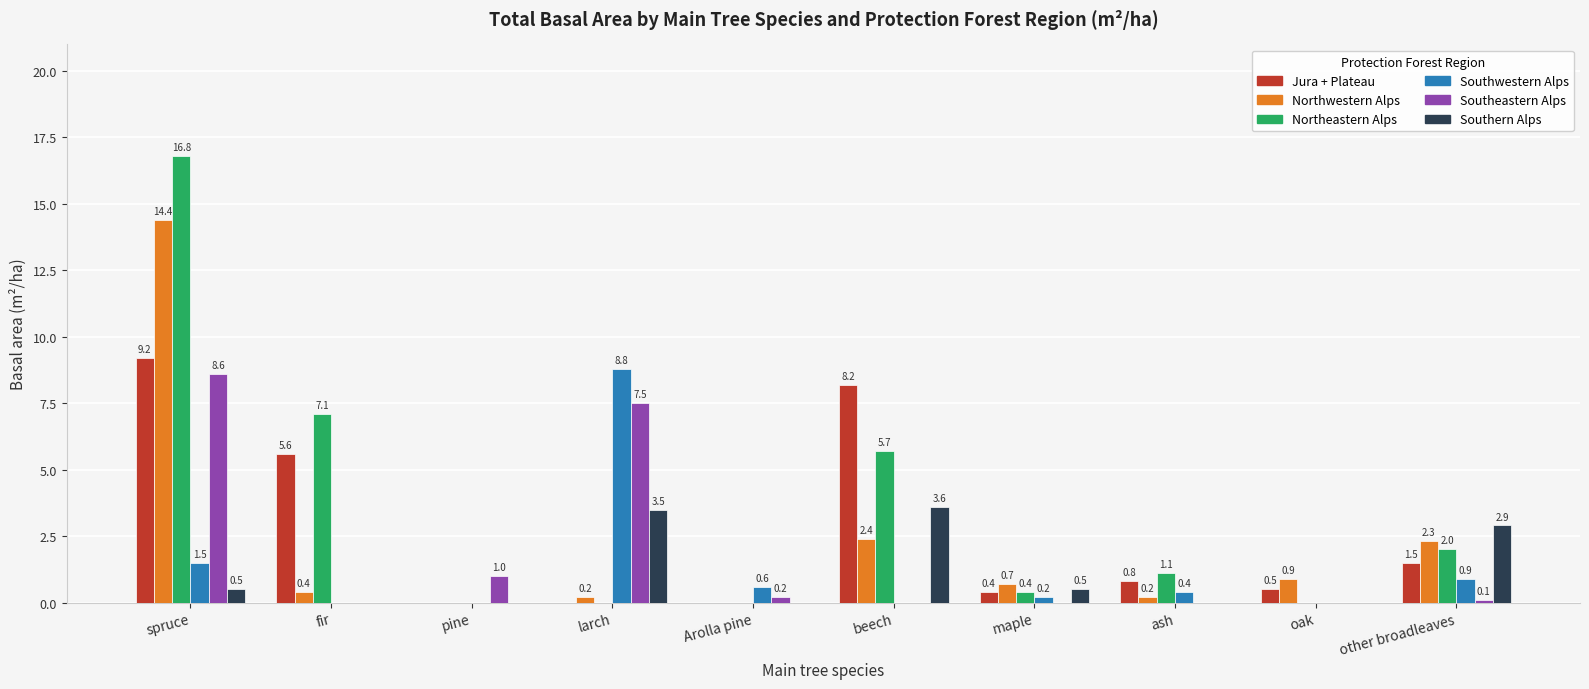

At which category is the sum across all series the highest?

spruce